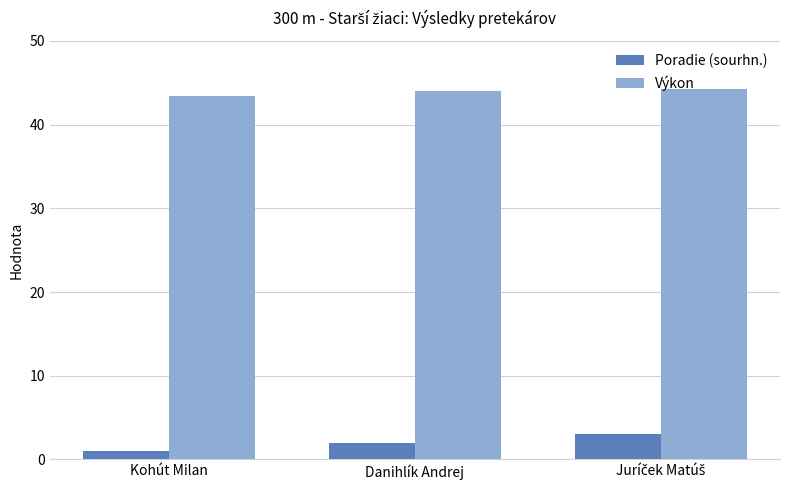

Is it true that Výkon equals 44.0 at Danihlík Andrej?

True